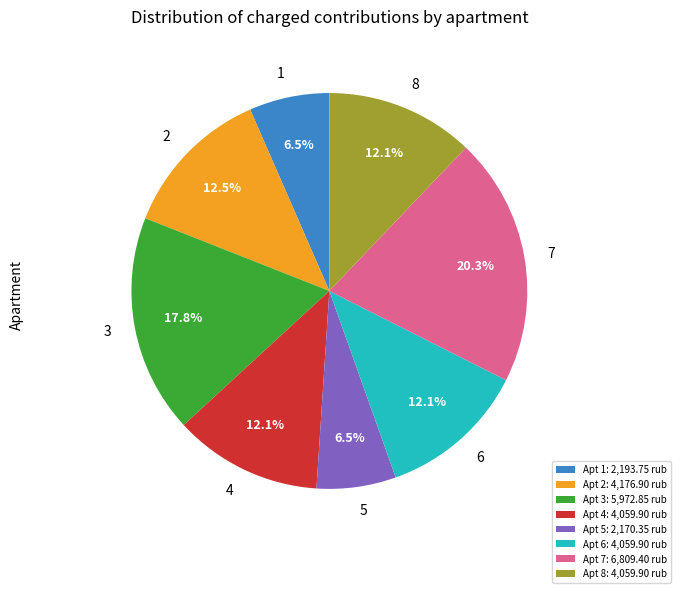

What is the largest slice in the pie chart?

Apt 7: 6,809.40 rub